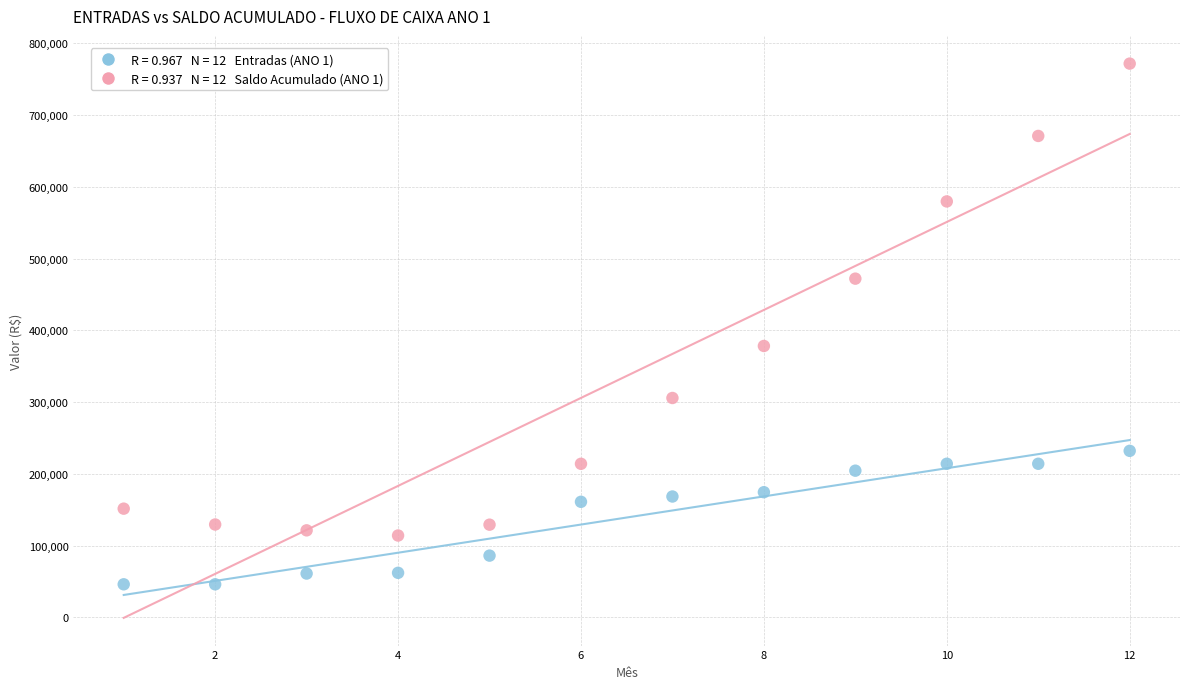

Across all data points, what is the range of Y values (max minus min)?

725838.5